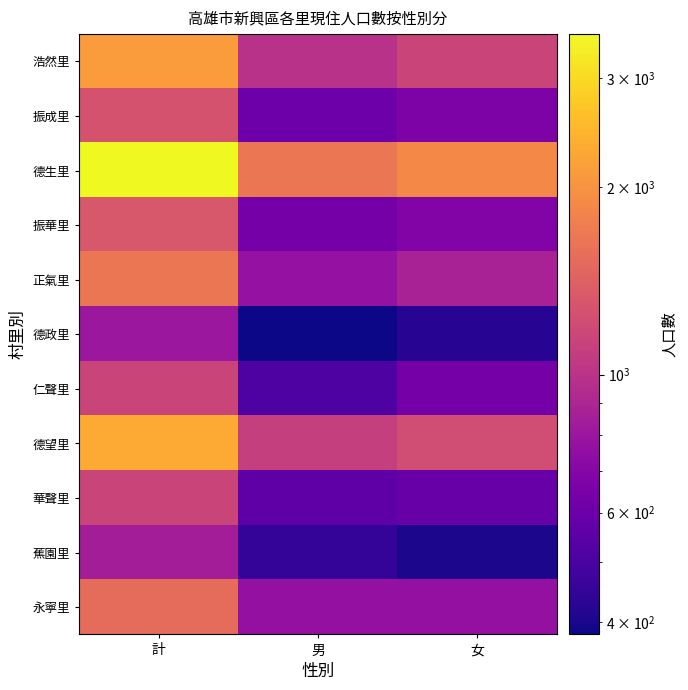

How many categories are shown in the chart?

3